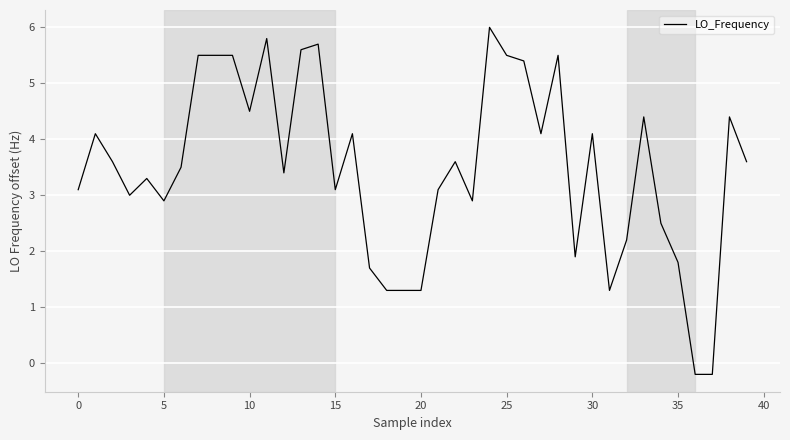

What is the greatest value displayed?

6.0